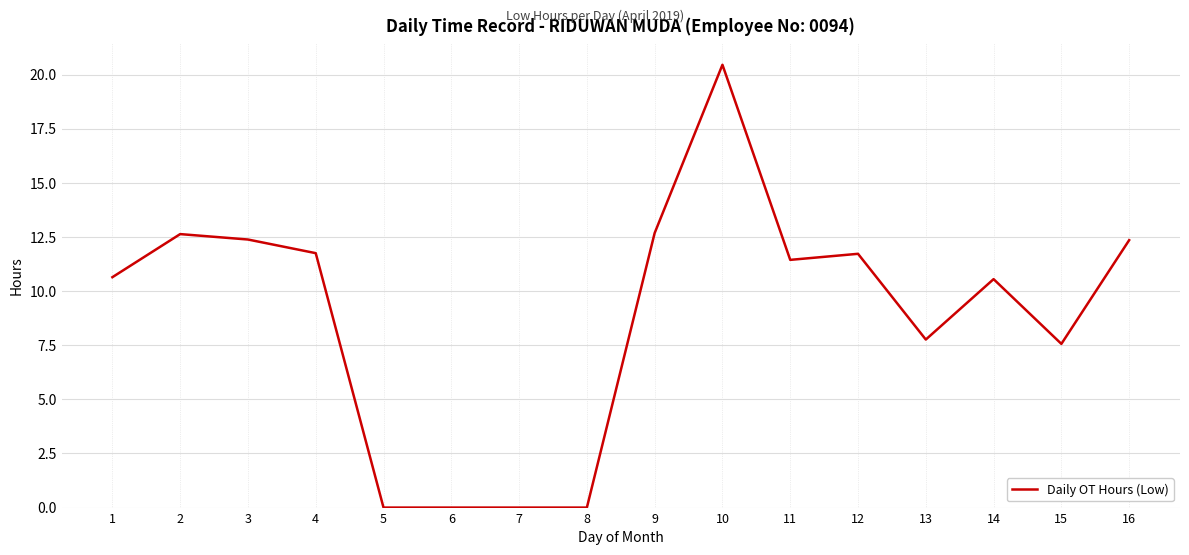

Approximately how many times larger is the value at 11 compared to 12?

1.0